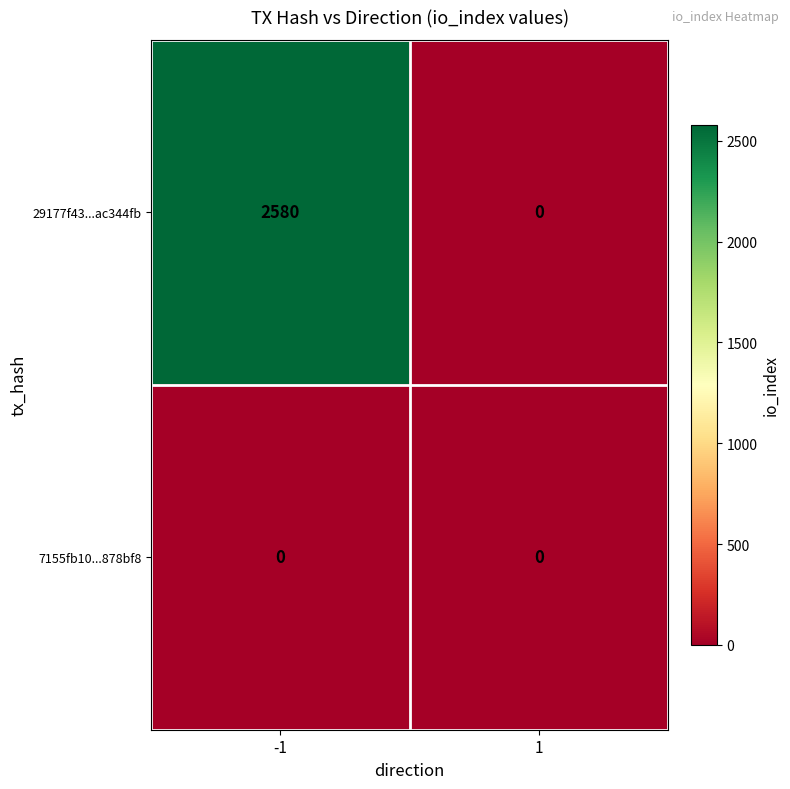

Which series has the widest spread of values?

29177f43...ac344fb